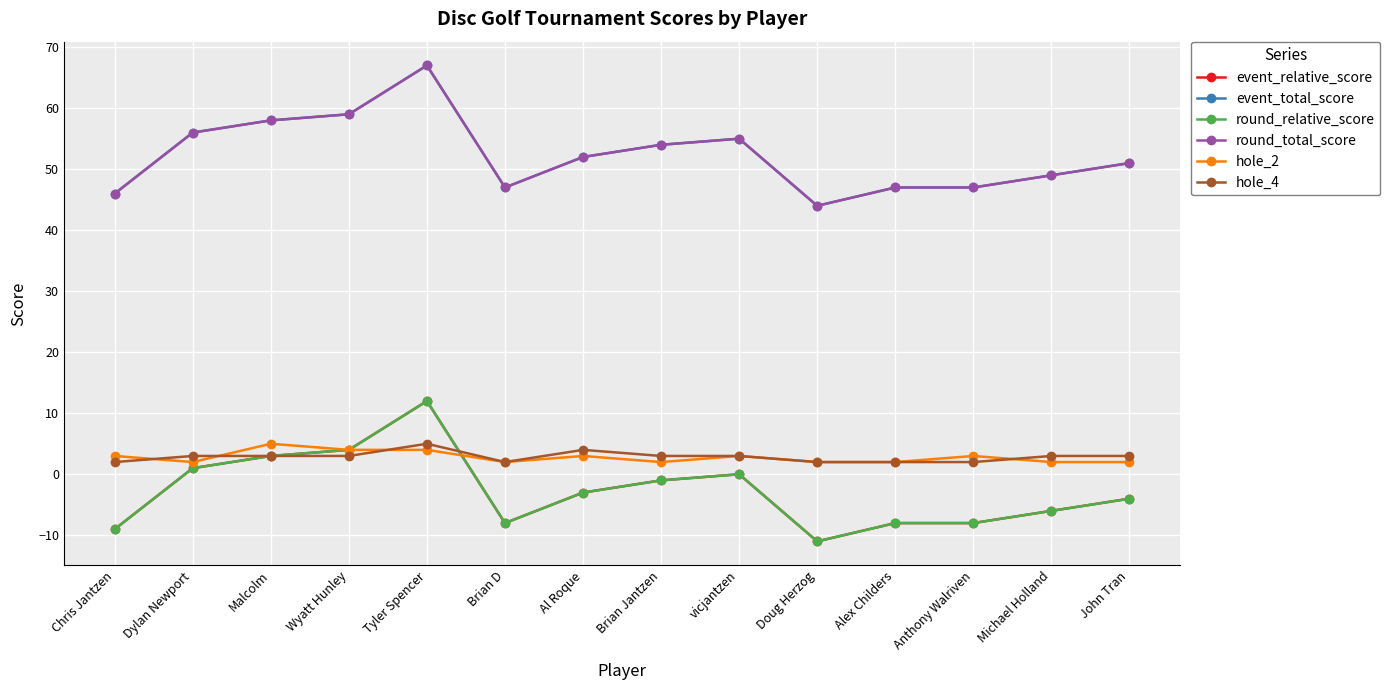

Is this an area chart (filled region under the line)?

No